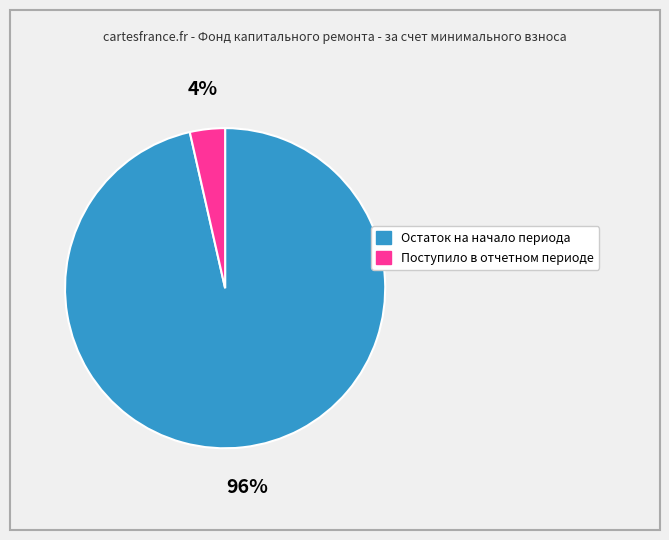

Is there a majority slice in this chart?

Yes